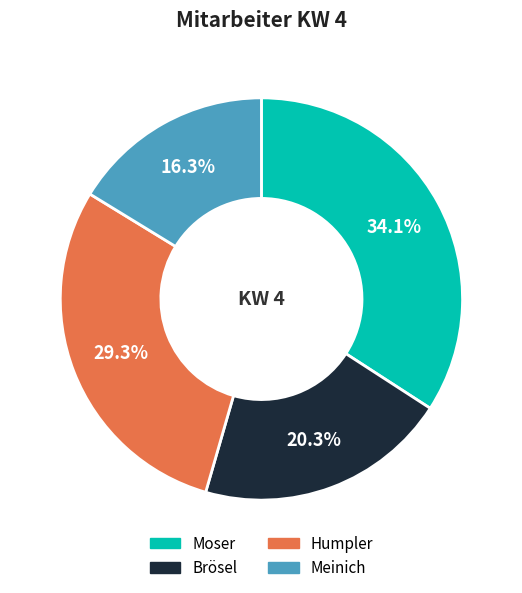

Between Humpler and Brösel, which is larger?

Humpler